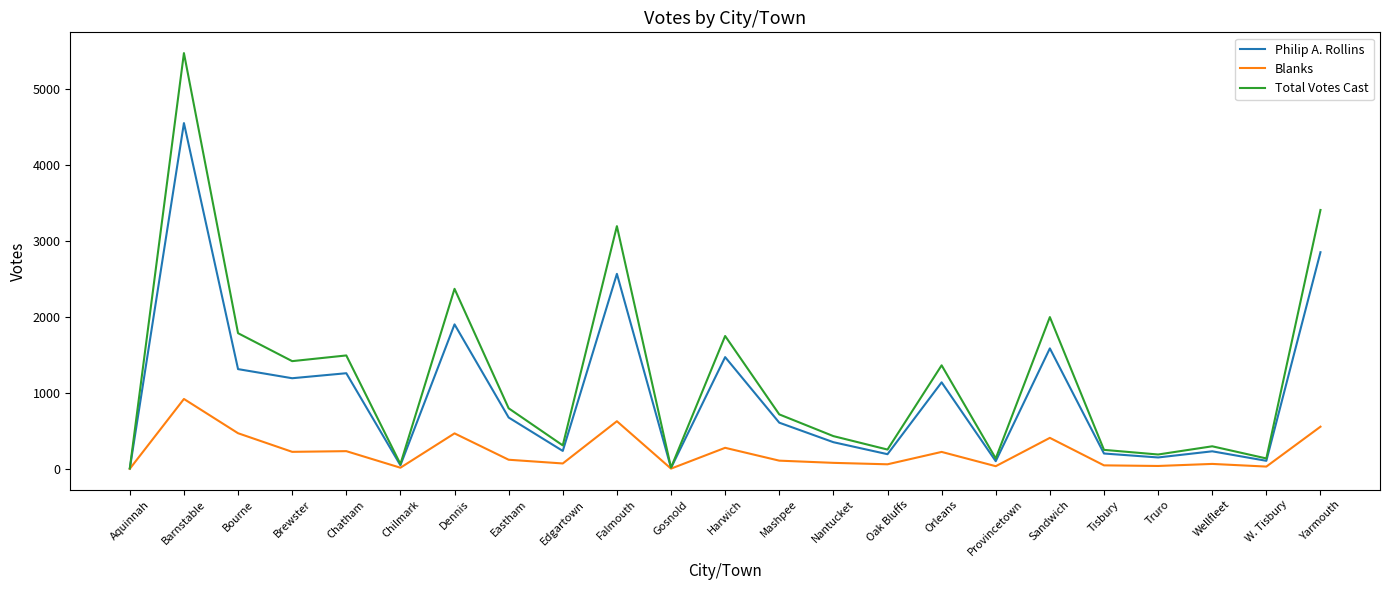

At which label does Blanks reach its peak?

Barnstable